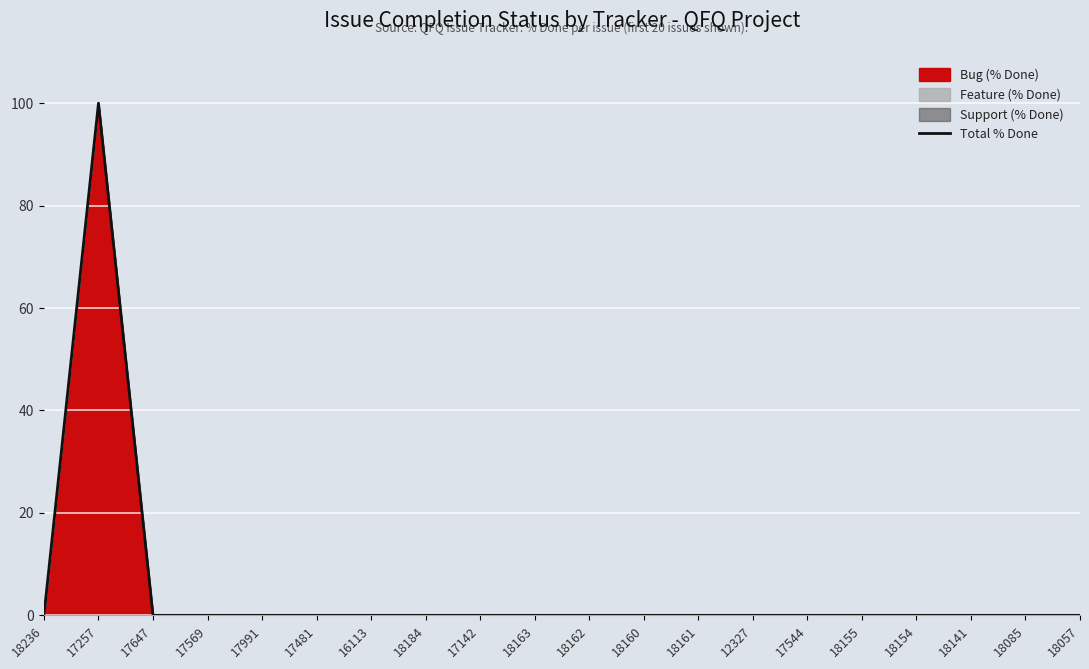

Reading left to right, list all the values displayed in this chart.

0	100	0	0	0	0	0	0	0	0	0	0	0	0	0	0	0	0	0	0